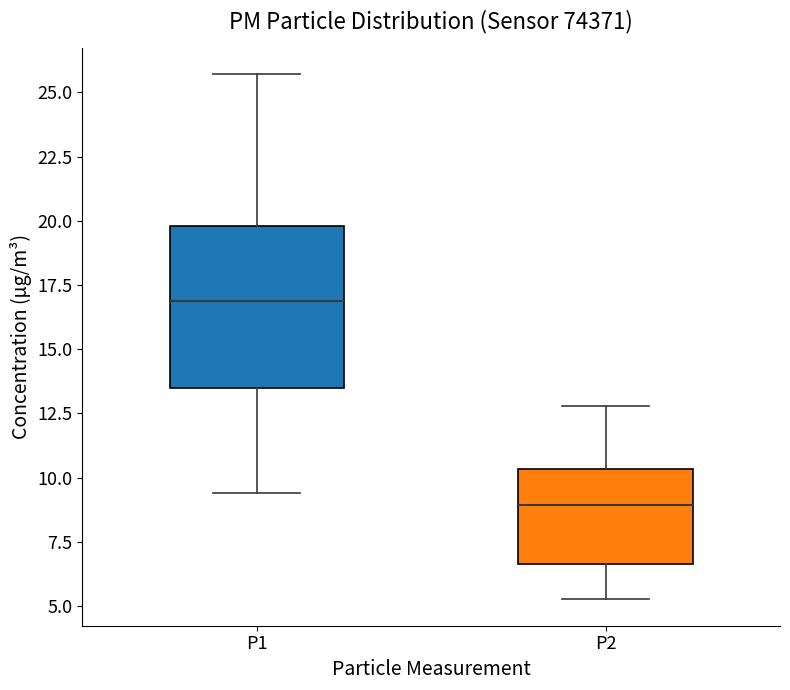

Which box has the highest median line?

P1